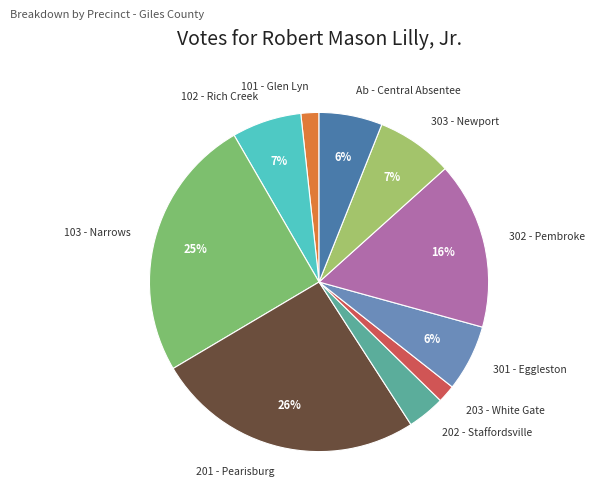

Does 302 - Pembroke represent more than half of the total?

No